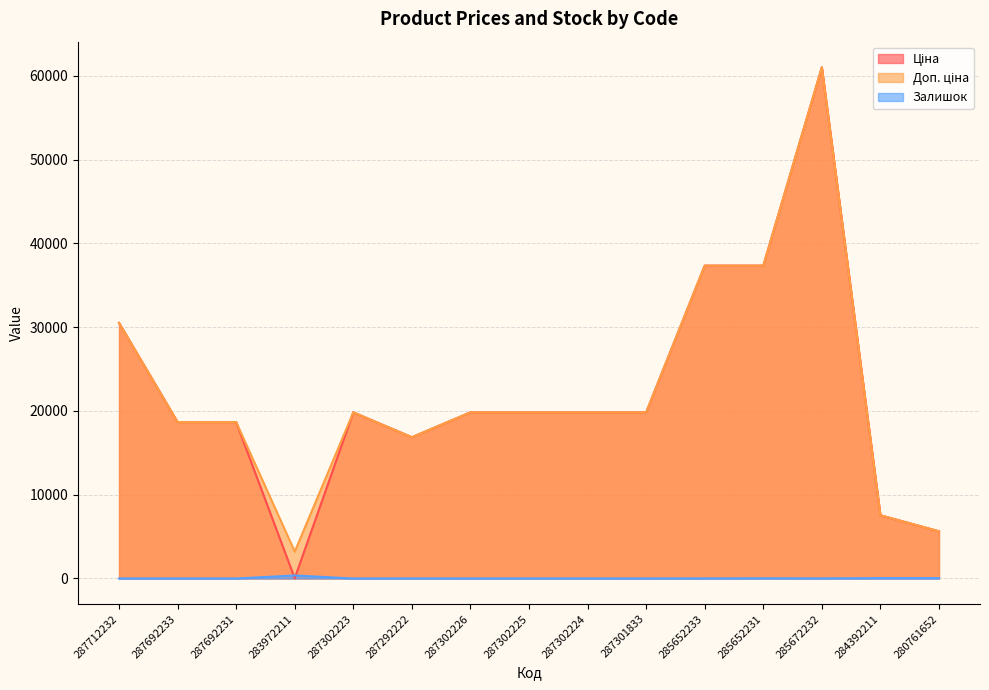

True or false: Ціна has more than 1 interior local peaks.

True